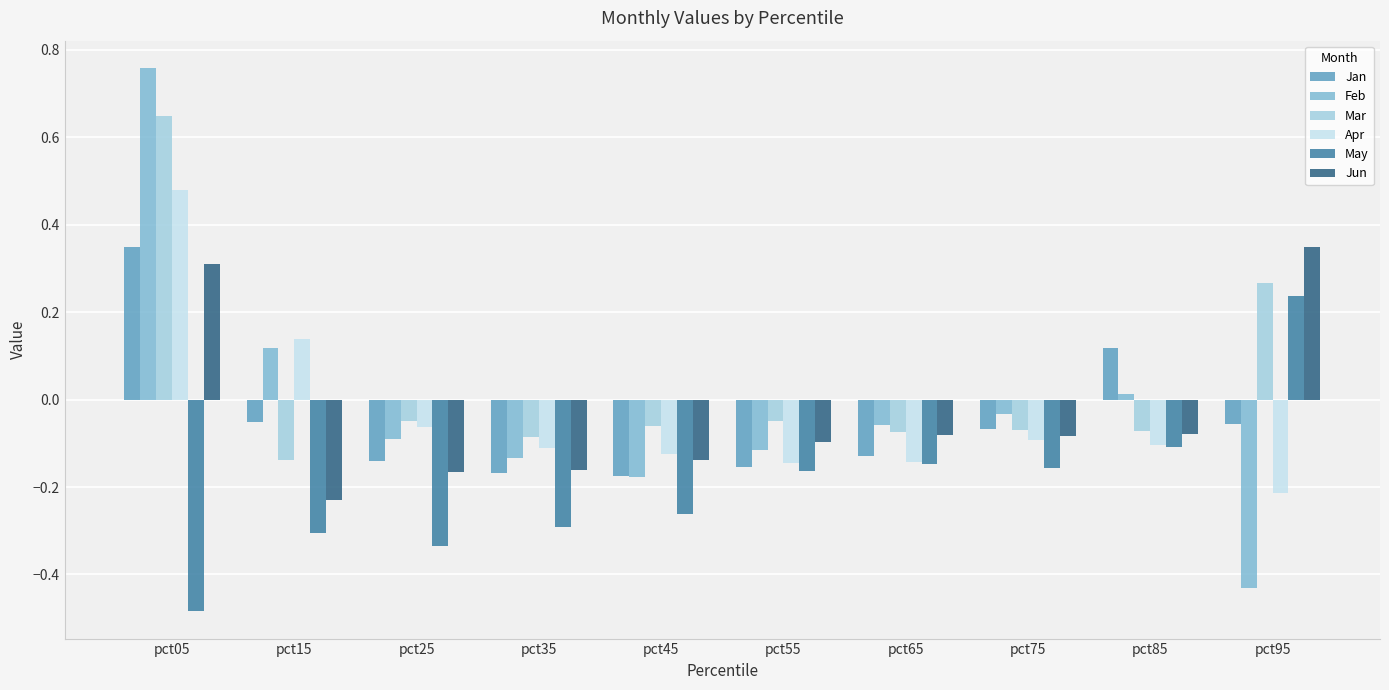

Between pct75 and pct85, which series saw the biggest shift?

Jan